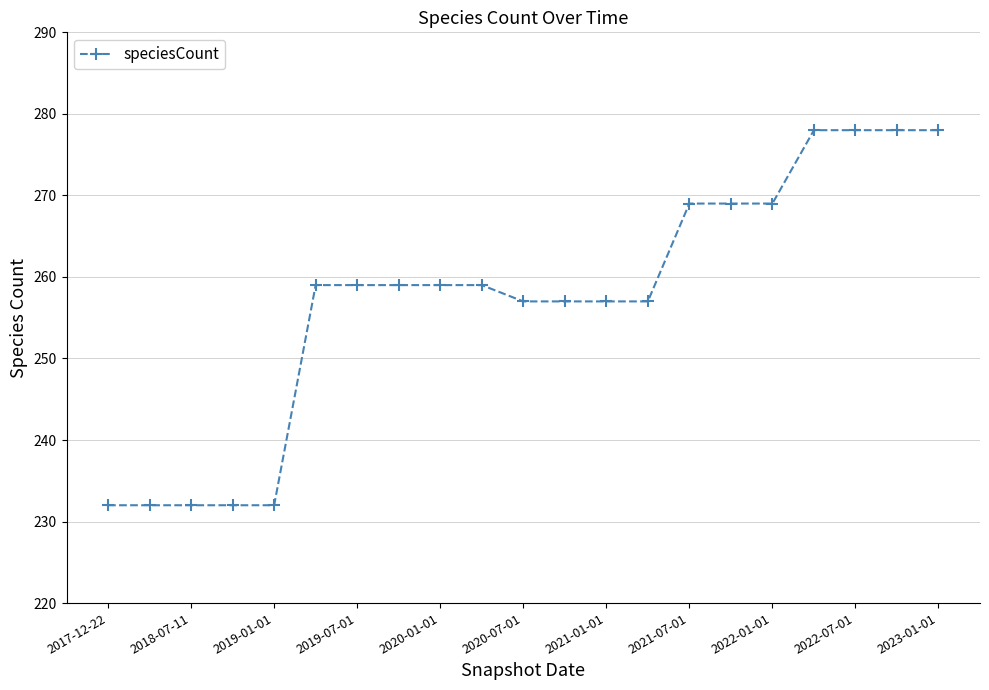

What is the minimum value shown in the chart?

232